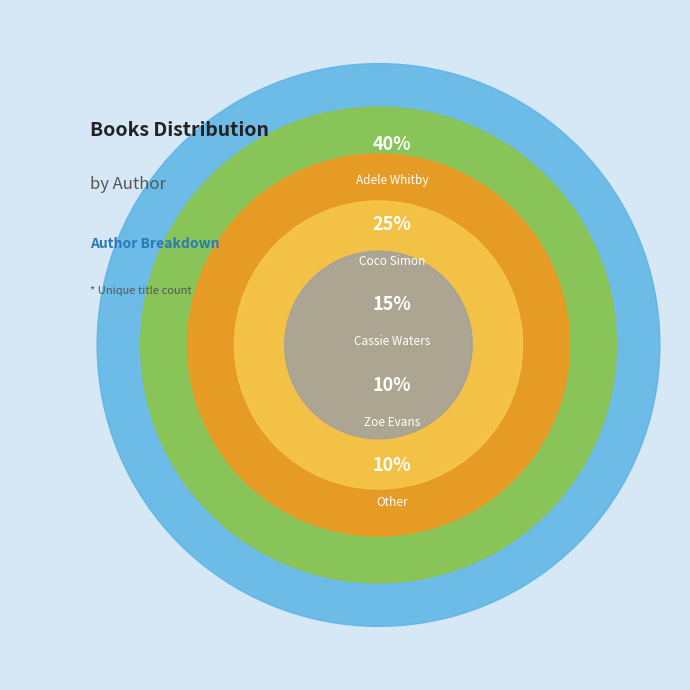

Which category has the biggest portion of the pie?

Adele Whitby